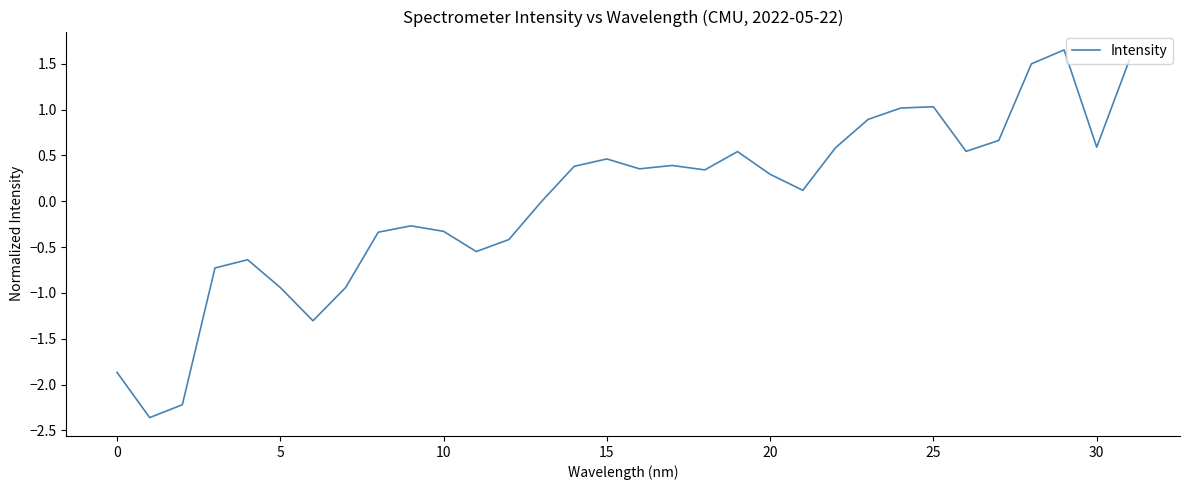

What is the minimum value shown in the chart?

-2.4